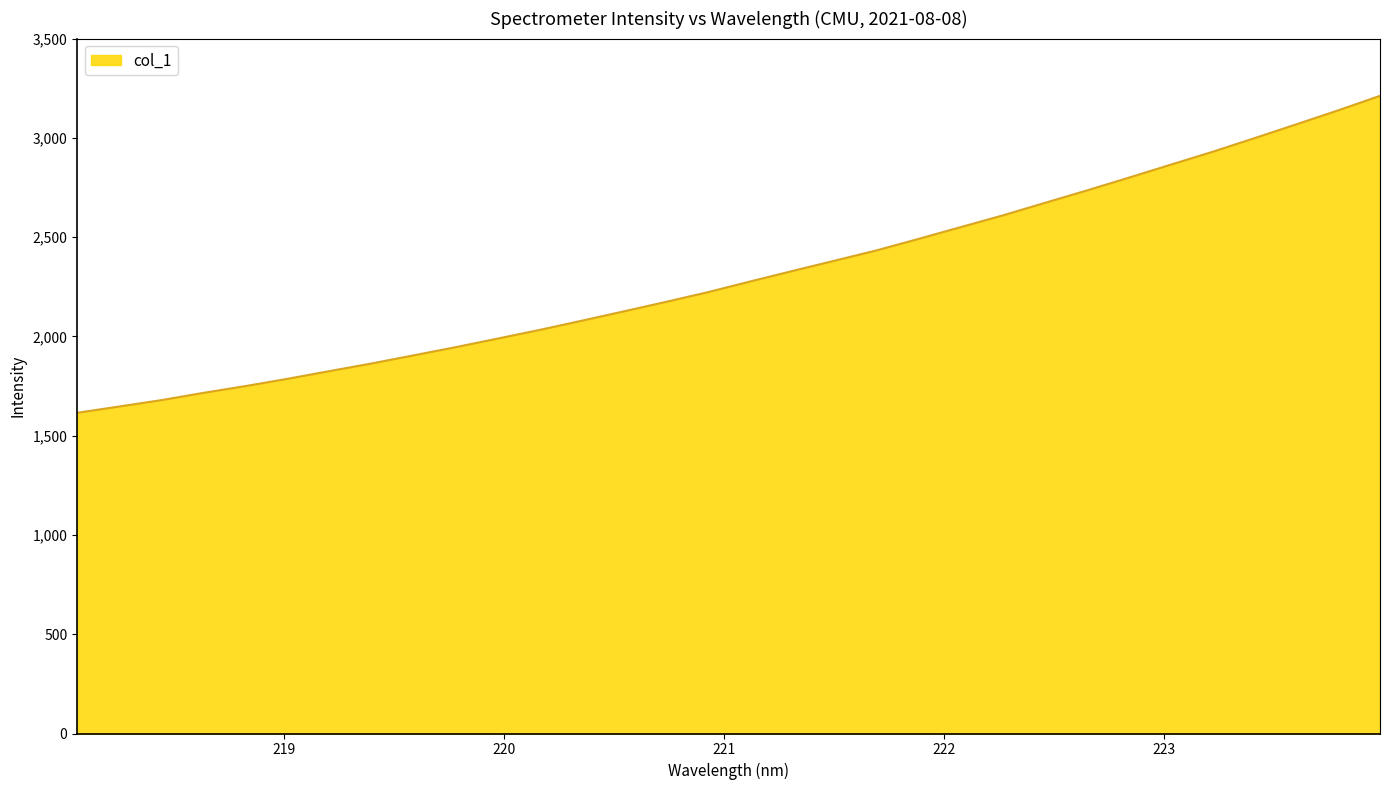

What is the average value?

2307.4